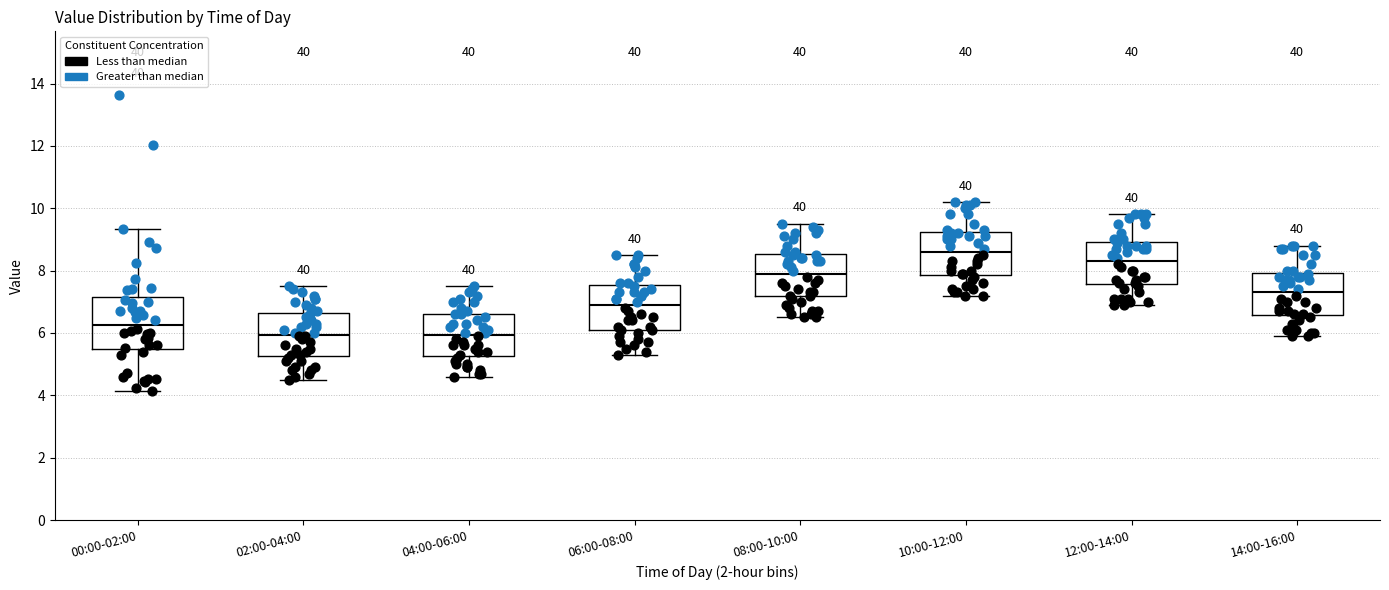

Which box is the tallest, from its lower edge to its upper edge?

00:00-02:00